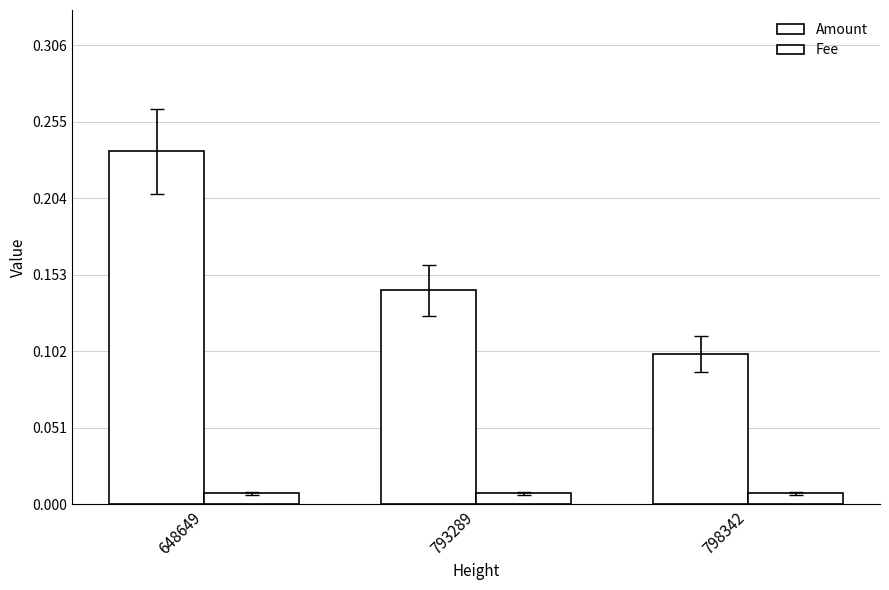

At which label is Fee closest to 0?

648649